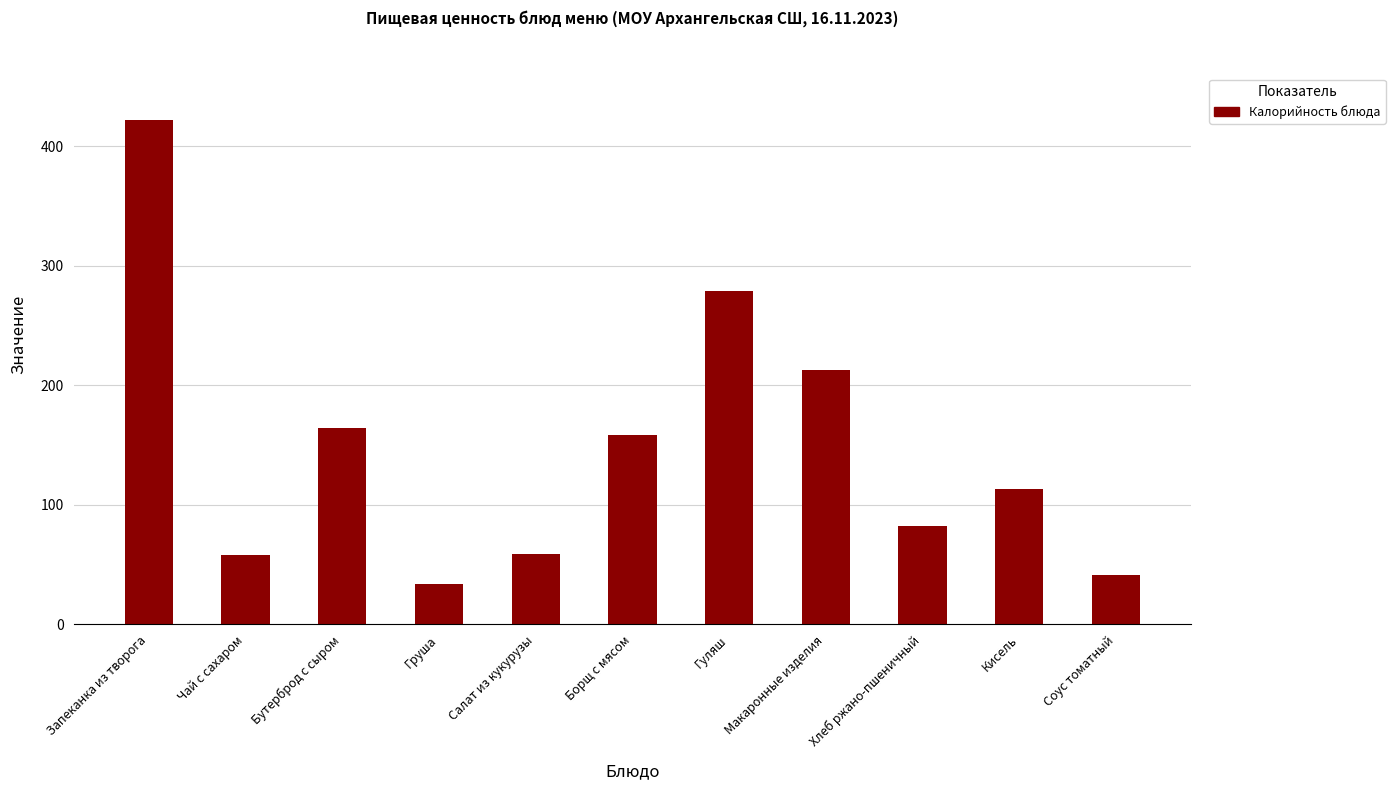

What is the value of the 5th bar from the left?

59